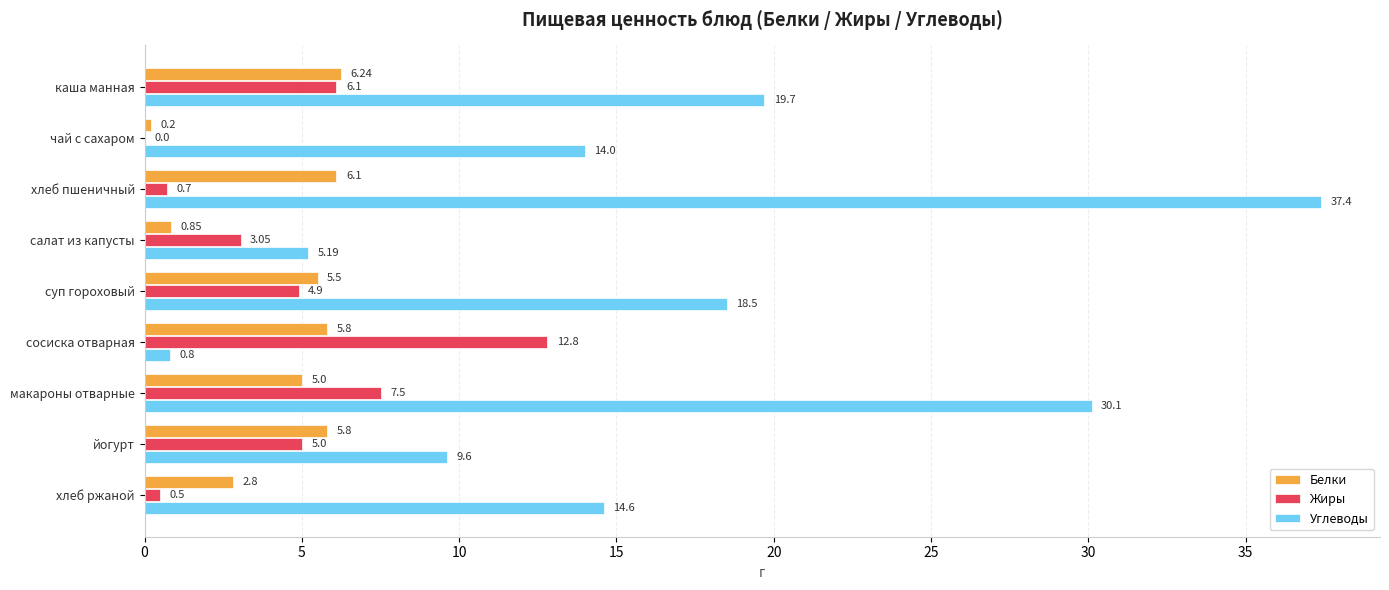

Between йогурт and хлеб ржаной, which series saw the biggest shift?

Углеводы